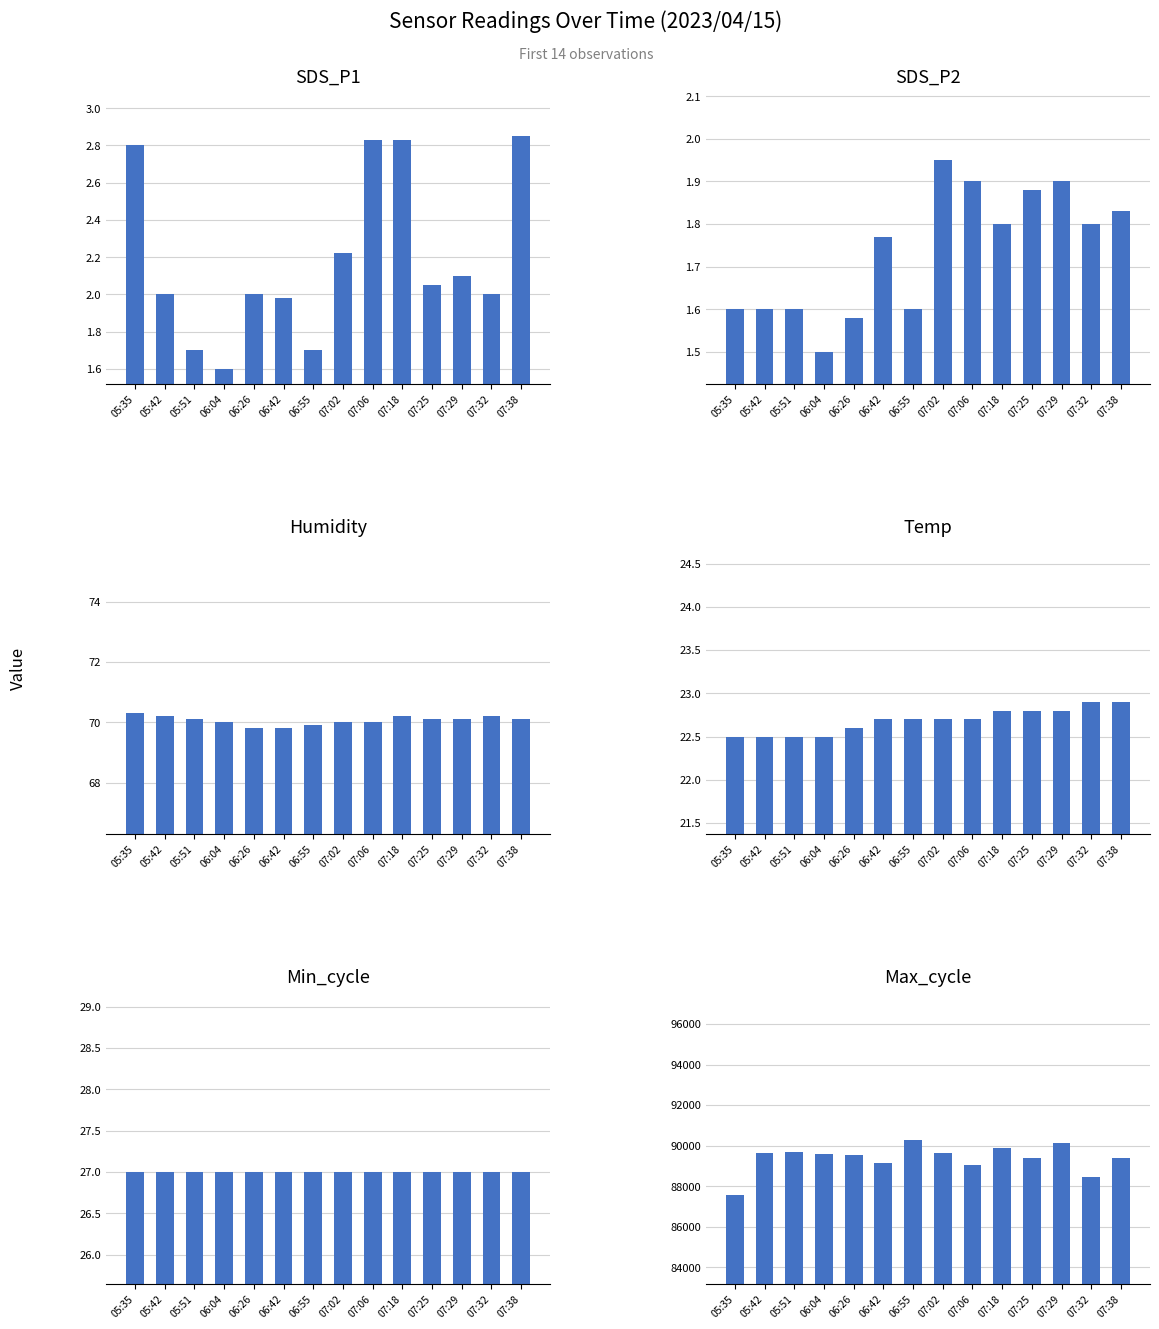

Which series has the largest range (max minus min)?

Max_cycle